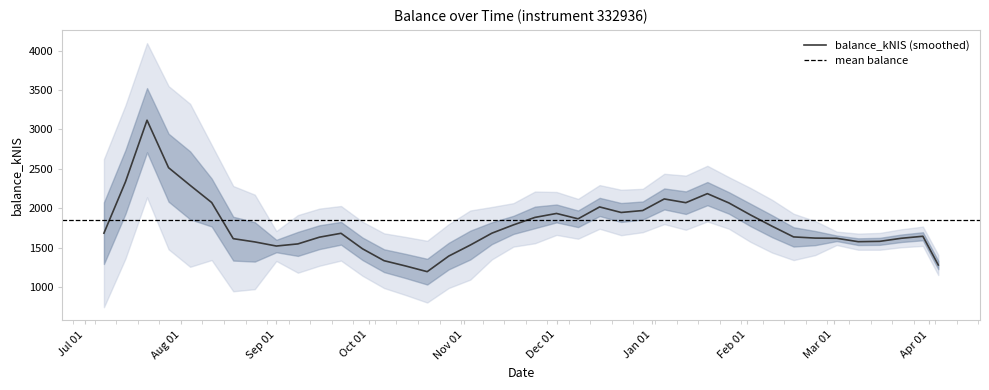

How many points are lower than both their immediate neighbors (excluding endpoints)?

11